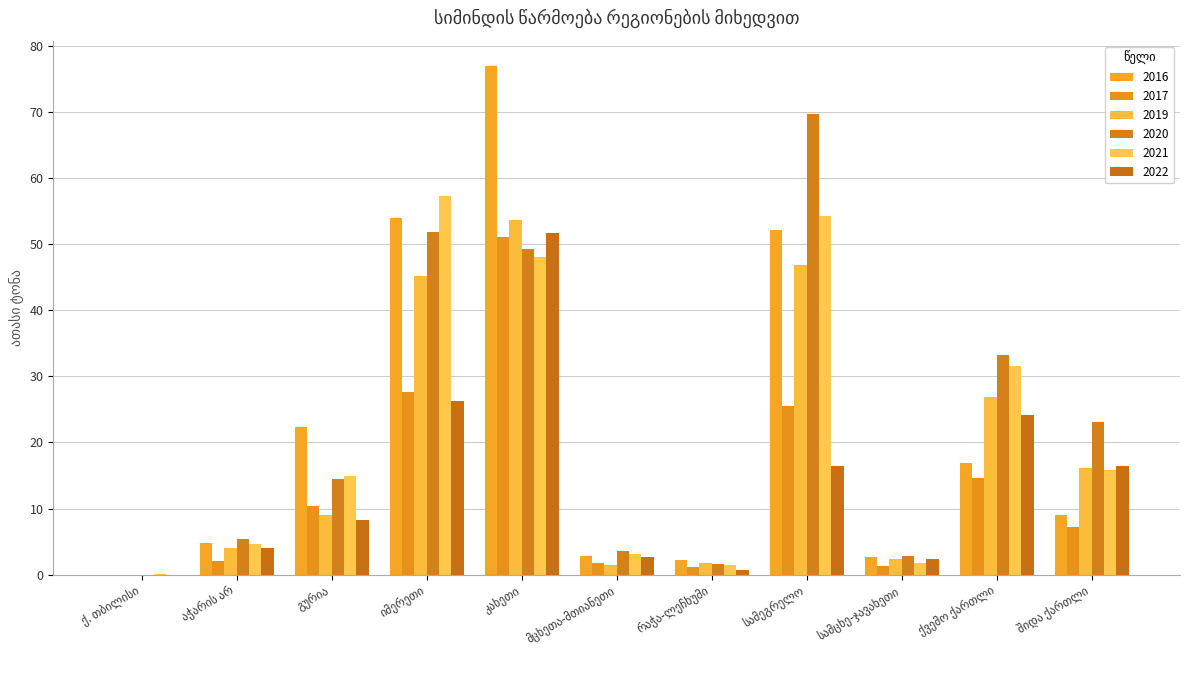

What is the greatest value displayed?

76.9